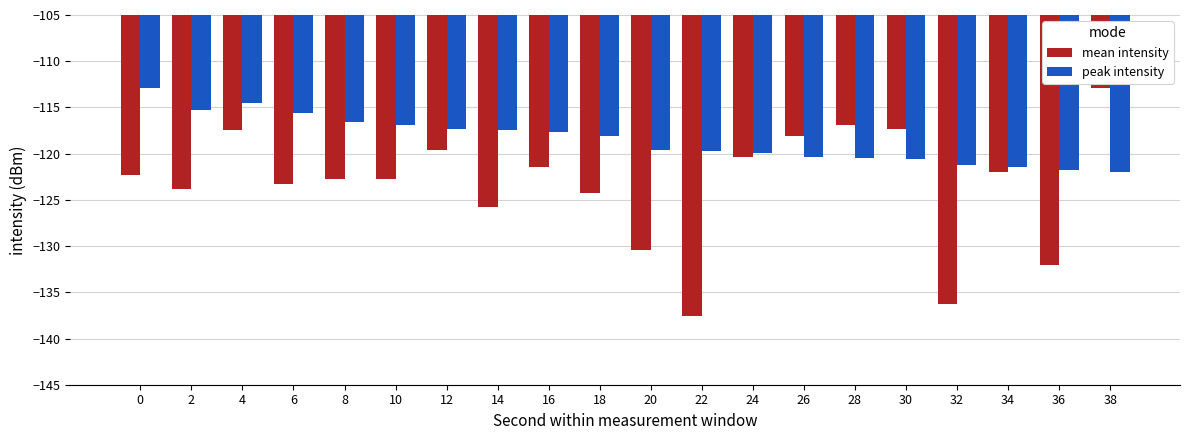

What is the difference between the peak intensity values at 30 and 36?

1.2